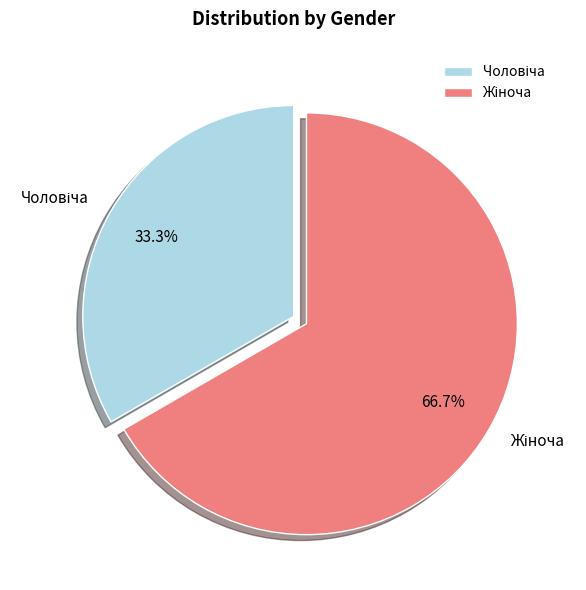

Does any single category account for the majority?

Yes